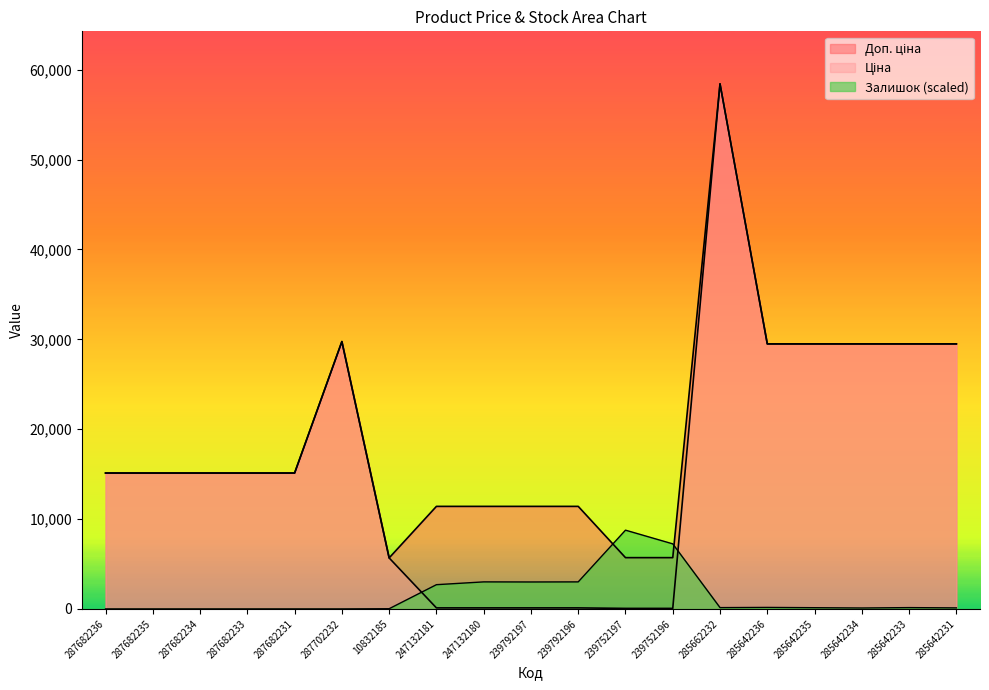

Which series ends up on top after the final intersection of Залишок and Ціна?

Ціна